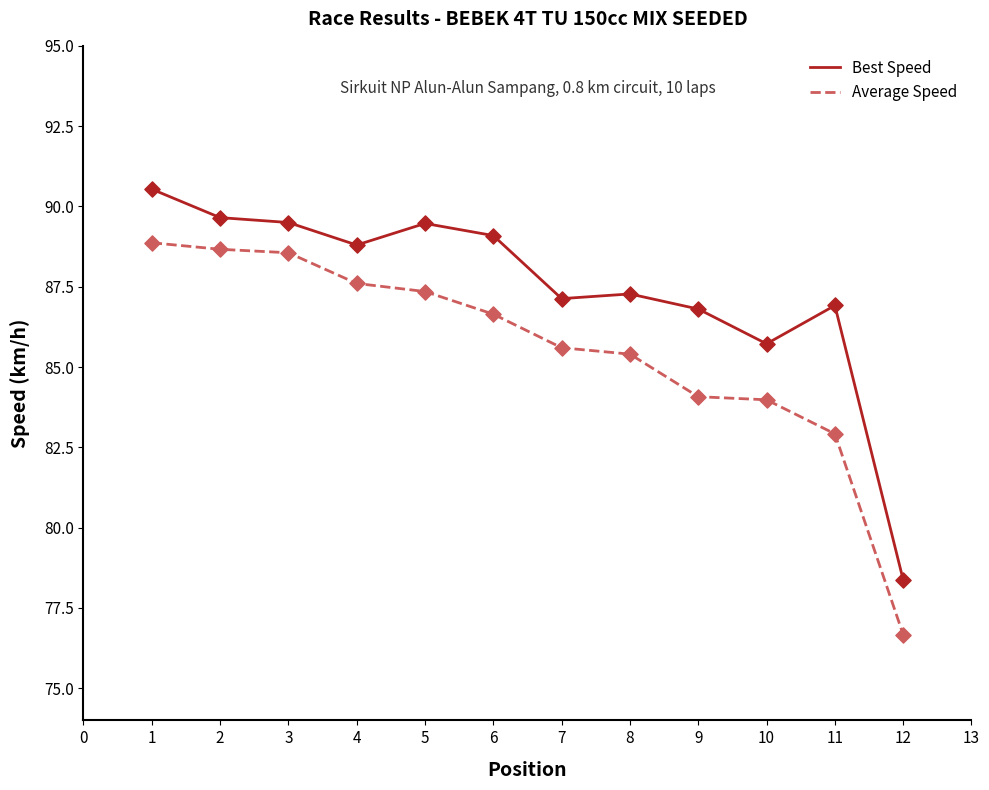

Which series has the largest range (max minus min)?

Average Speed